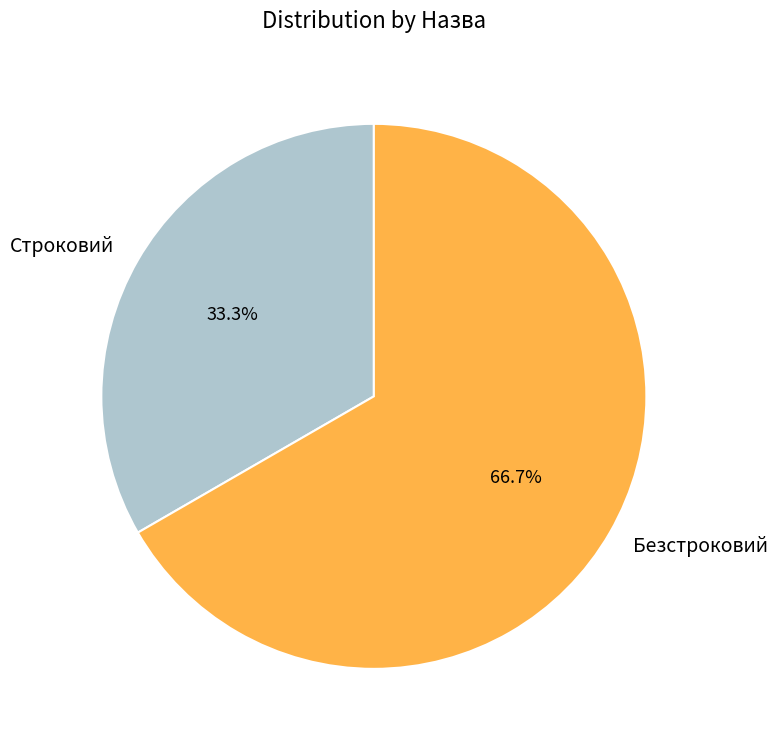

To the nearest percent, what portion does Строковий represent?

33%